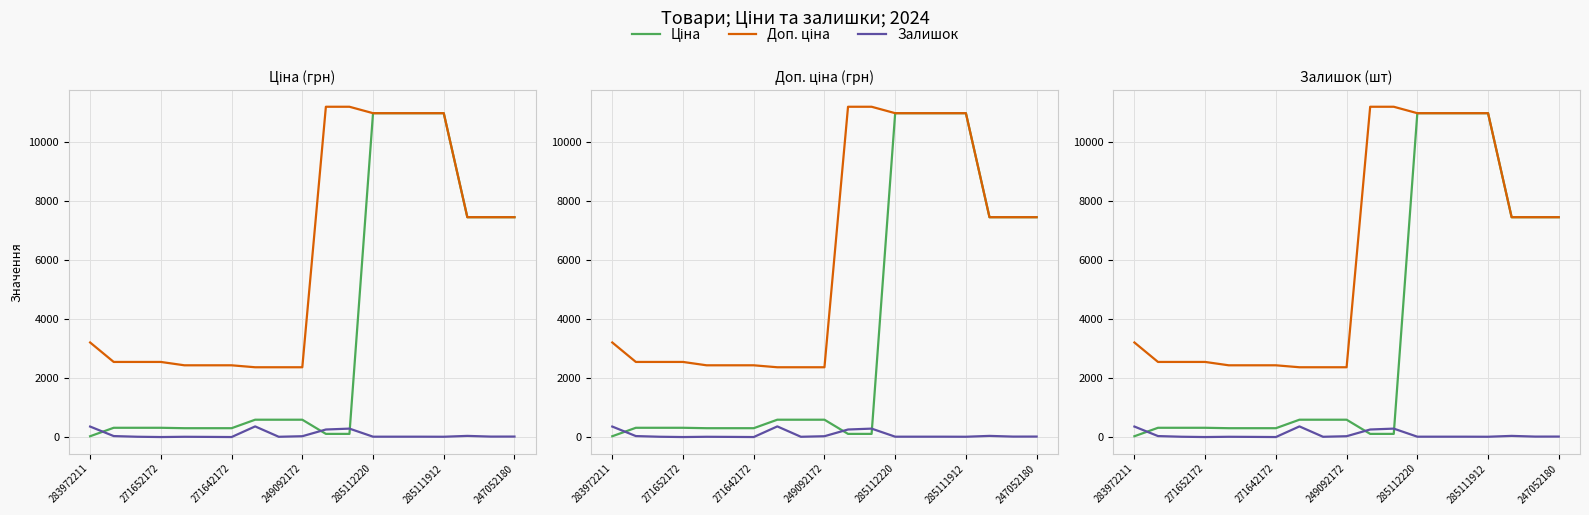

True or false: Доп. ціна has more than 1 interior local peaks.

False